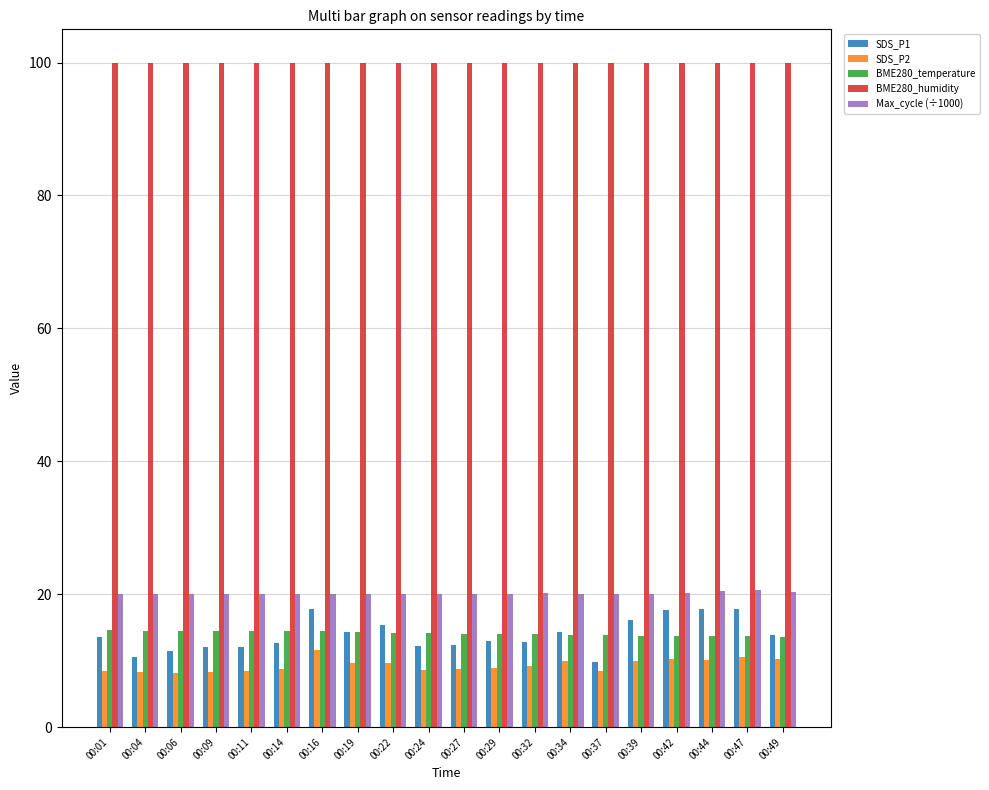

What is the difference between the Max_cycle (÷1000) values at 00:44 and 00:49?

0.1